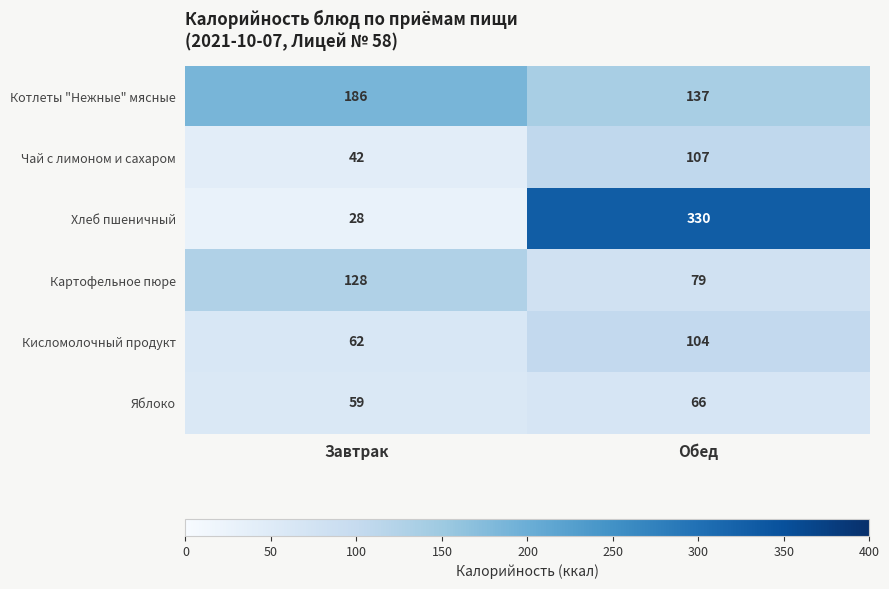

Which series changed the most between Завтрак and Обед?

Хлеб пшеничный